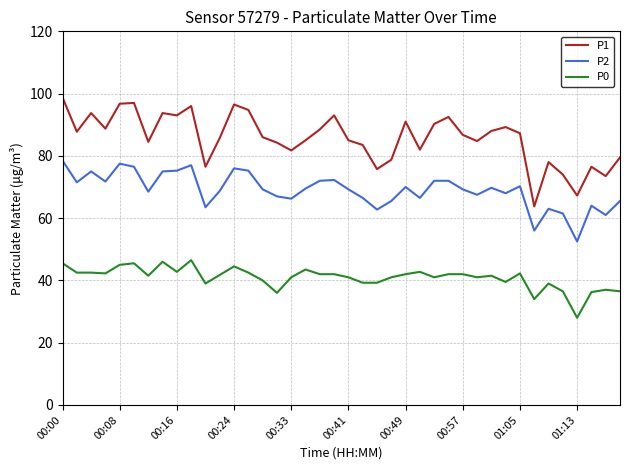

True or false: P0 and P2 intersect in this chart.

False